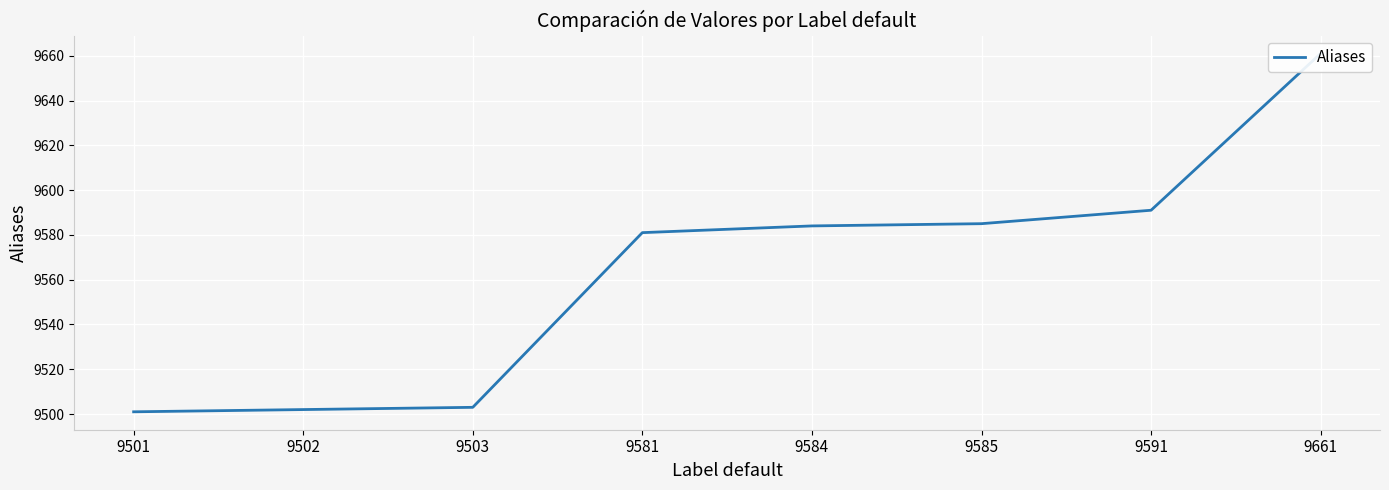

Which has a higher value, 9584 or 9591?

9591